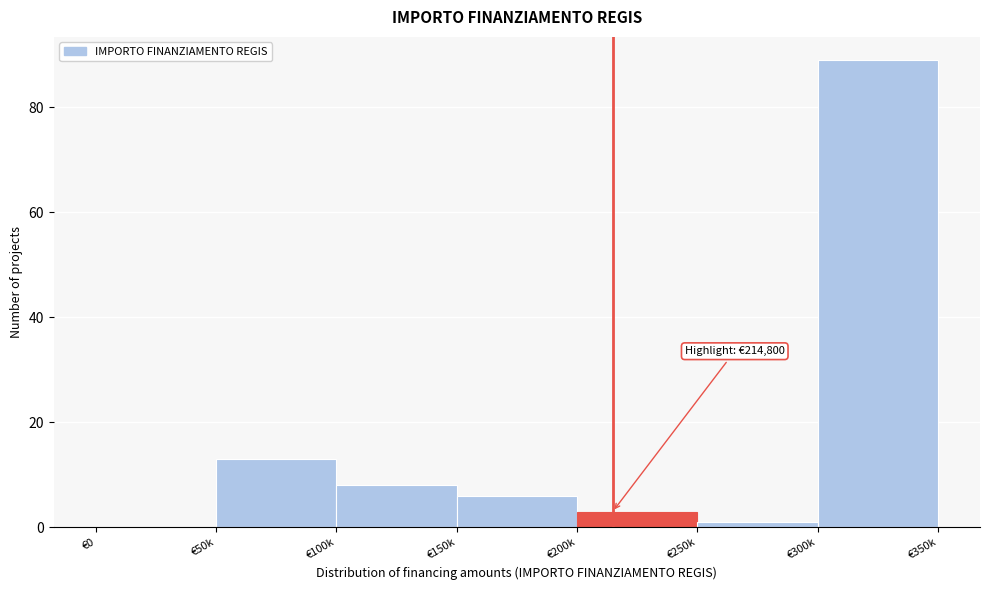

Reading right to left, transcribe all the data shown in this chart.

€300k=89	€250k=1	€200k=3	€150k=6	€100k=8	€50k=13	€0=0